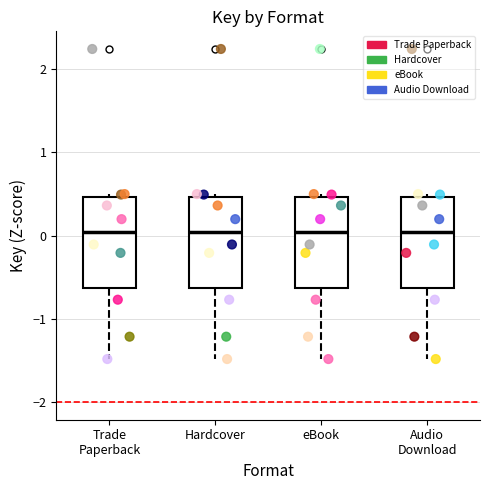

Where does the median line of the box for Trade Paperback sit on the y-axis? The values are not printed on the chart, so give them approximately, as read against the axis.

0.0